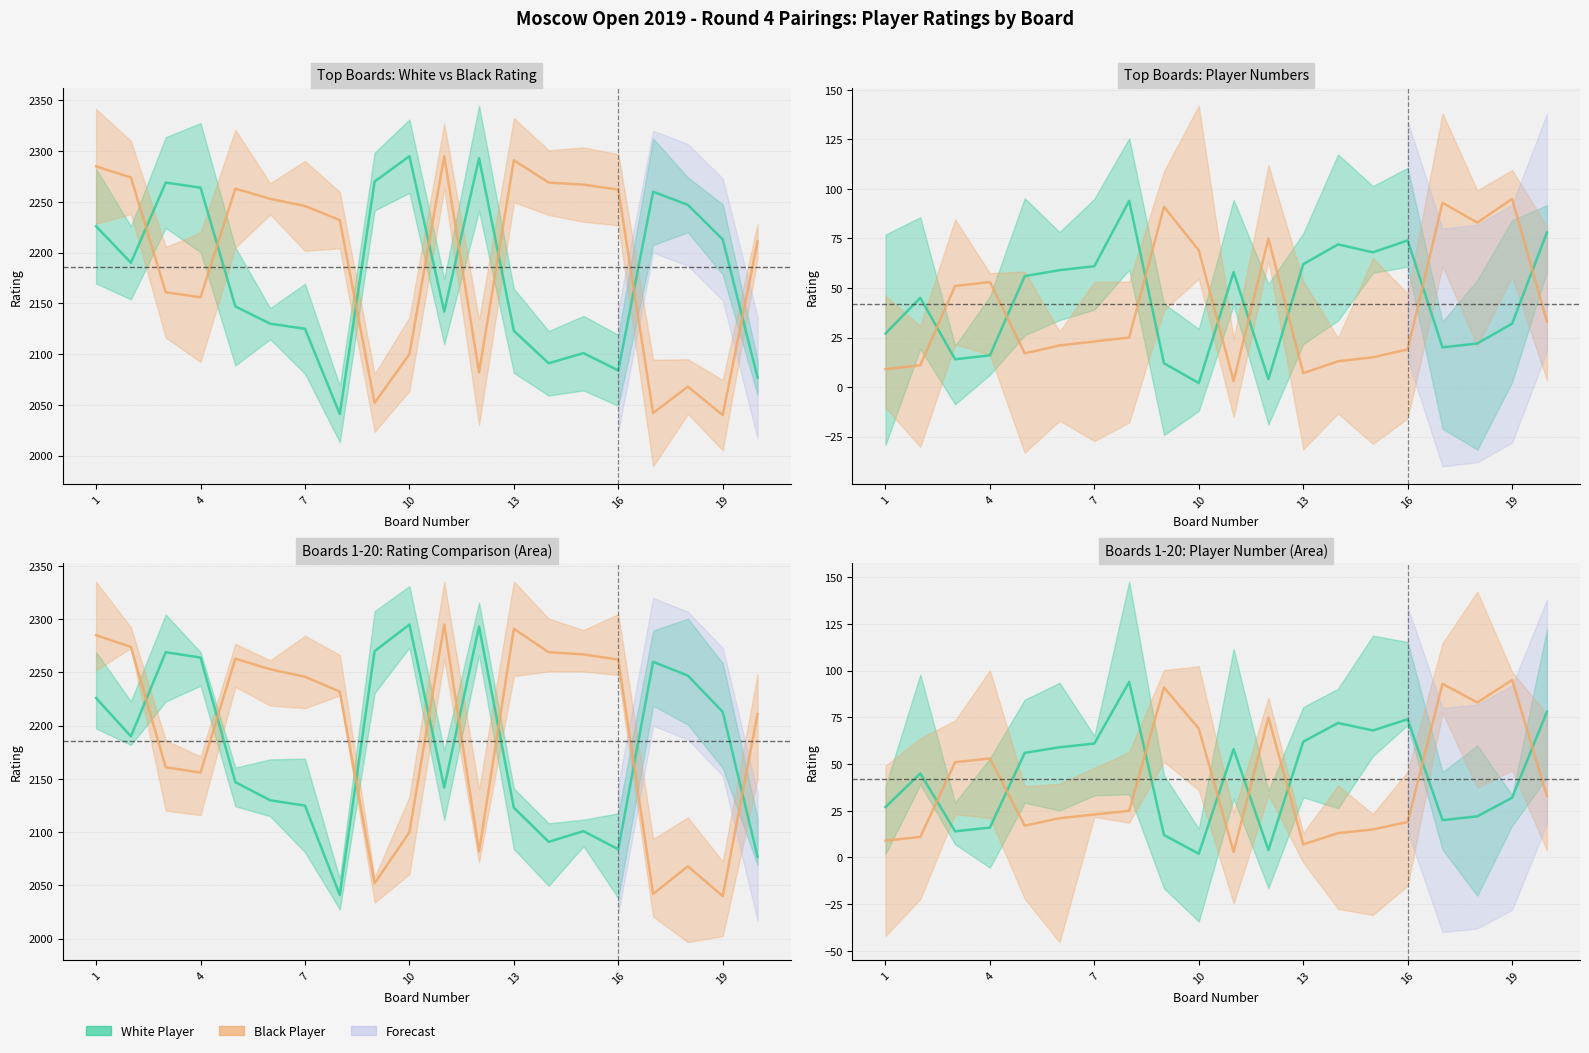

What value does the Black Rating series have at 7, to the nearest 50?

2250